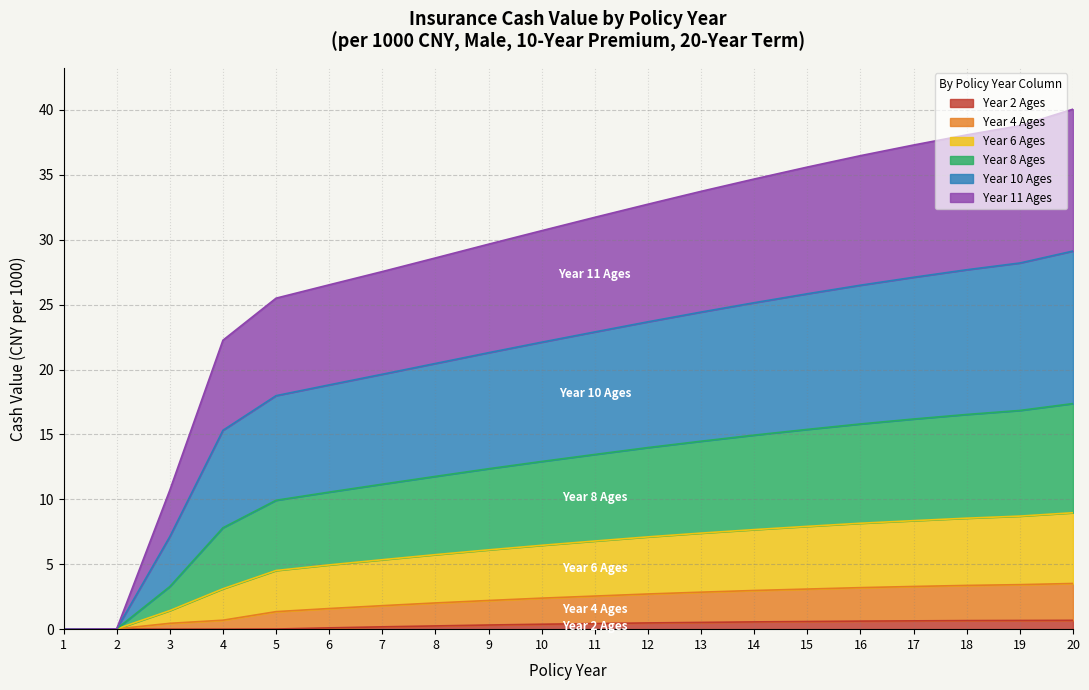

True or false: col_8 and col_4 cross at least once.

False